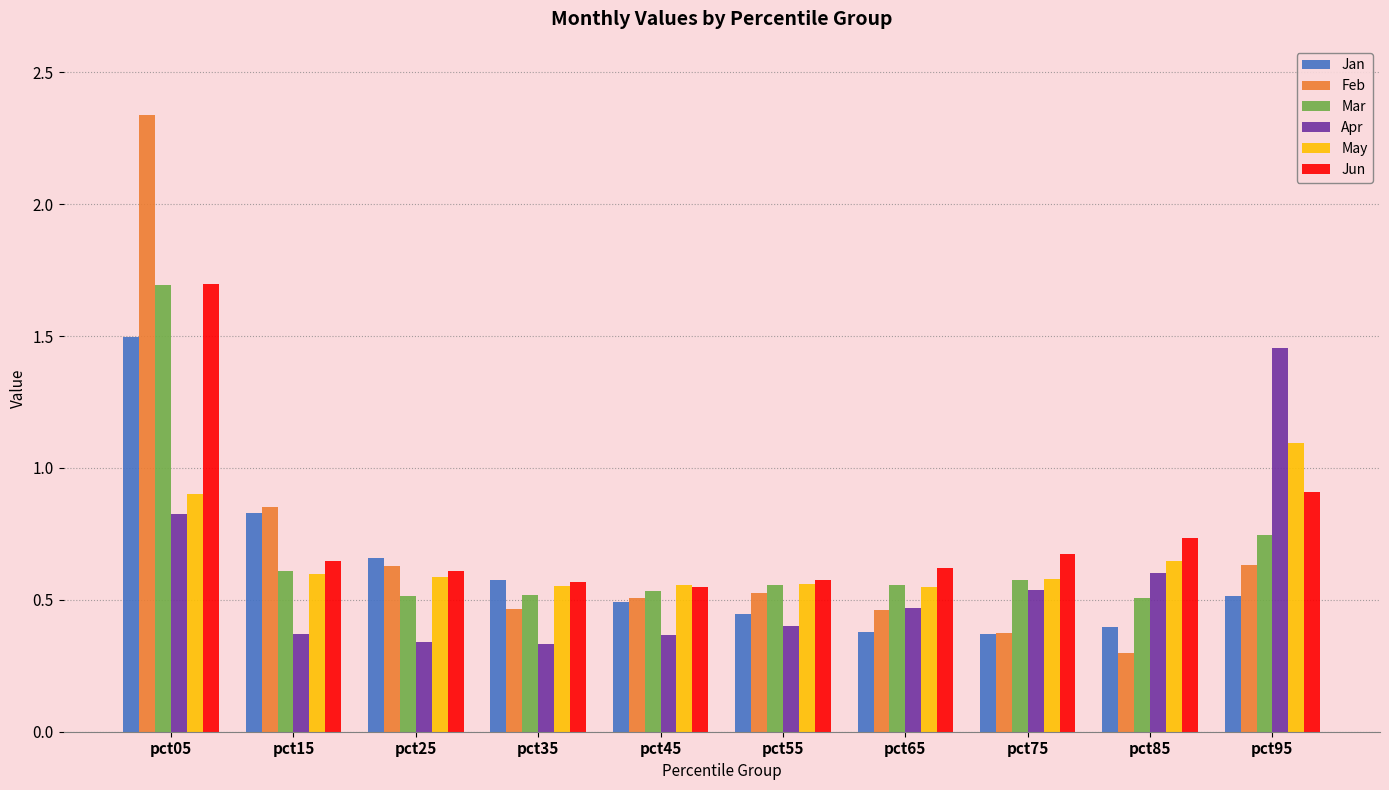

Which label corresponds to the largest value in the chart?

pct05